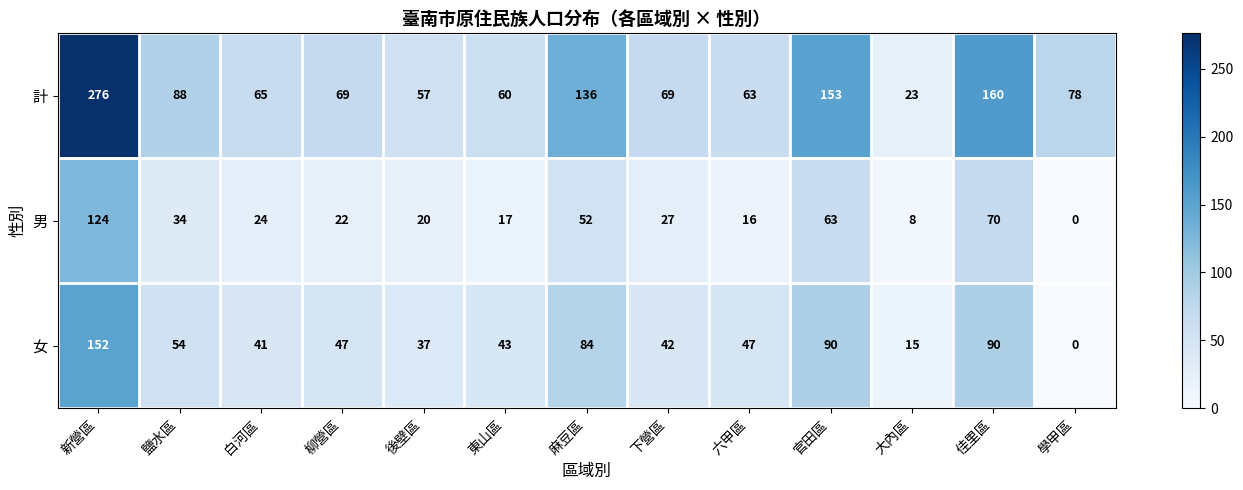

Which category has the highest value across all series?

新營區